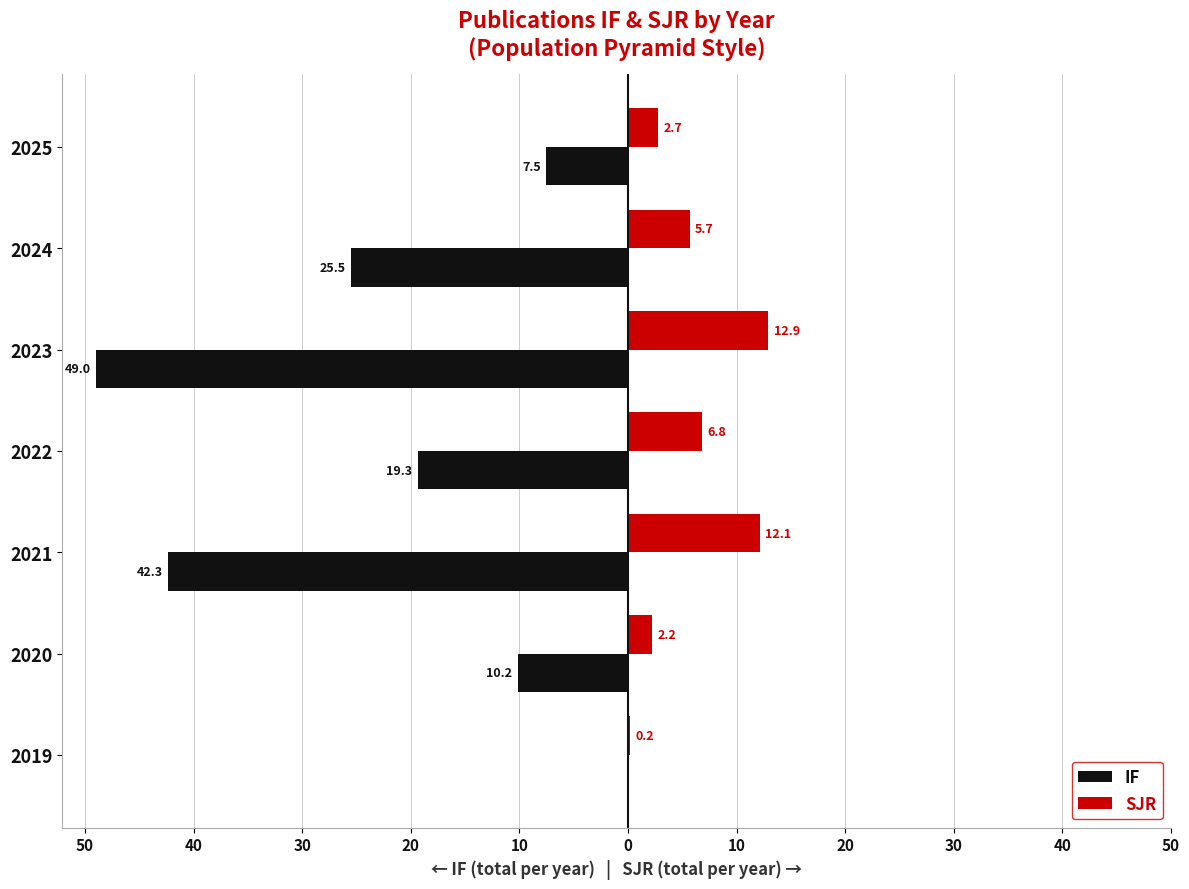

What are all the series names shown in the legend?

IF, SJR